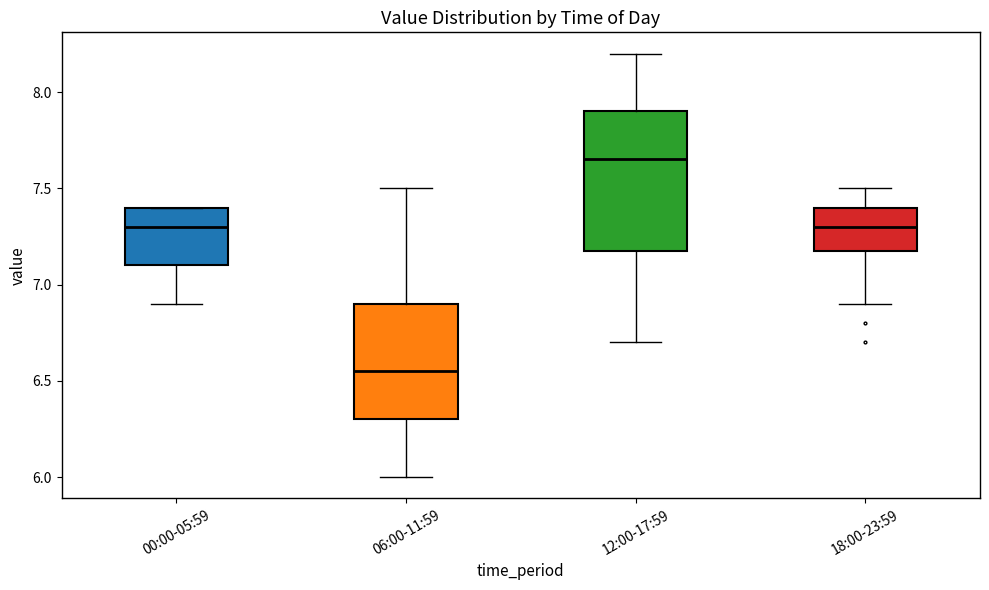

Which box's median line is the lowest?

06:00-11:59